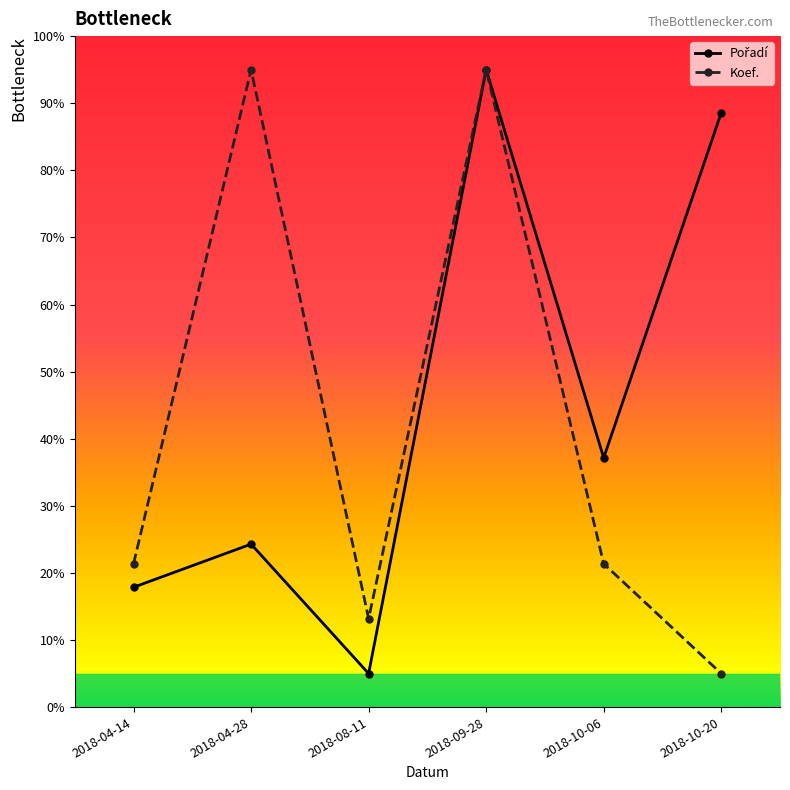

The Koef. series shows 13.2 at 2018-08-11. True or false?

True